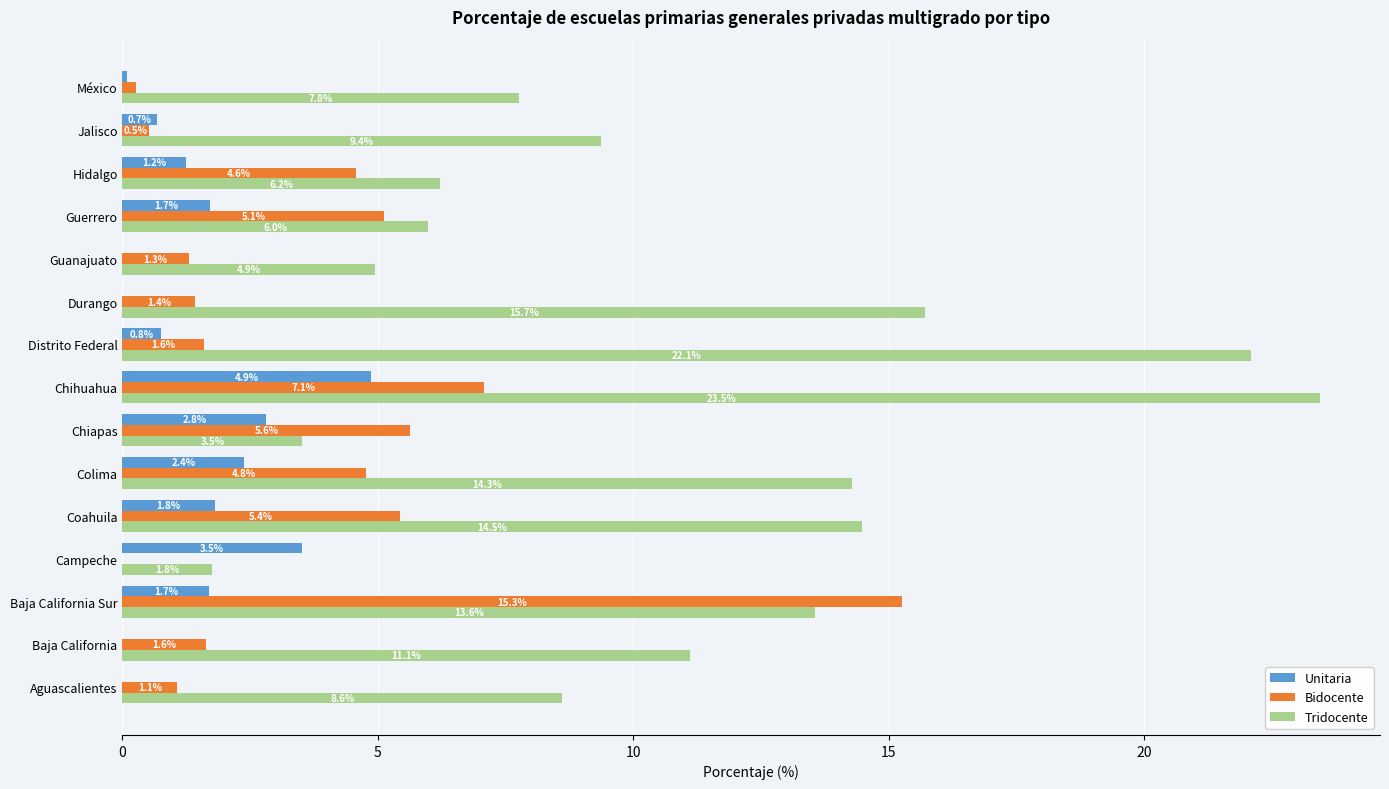

True or false: Unitaria has a value of 0.0 at Aguascalientes.

True